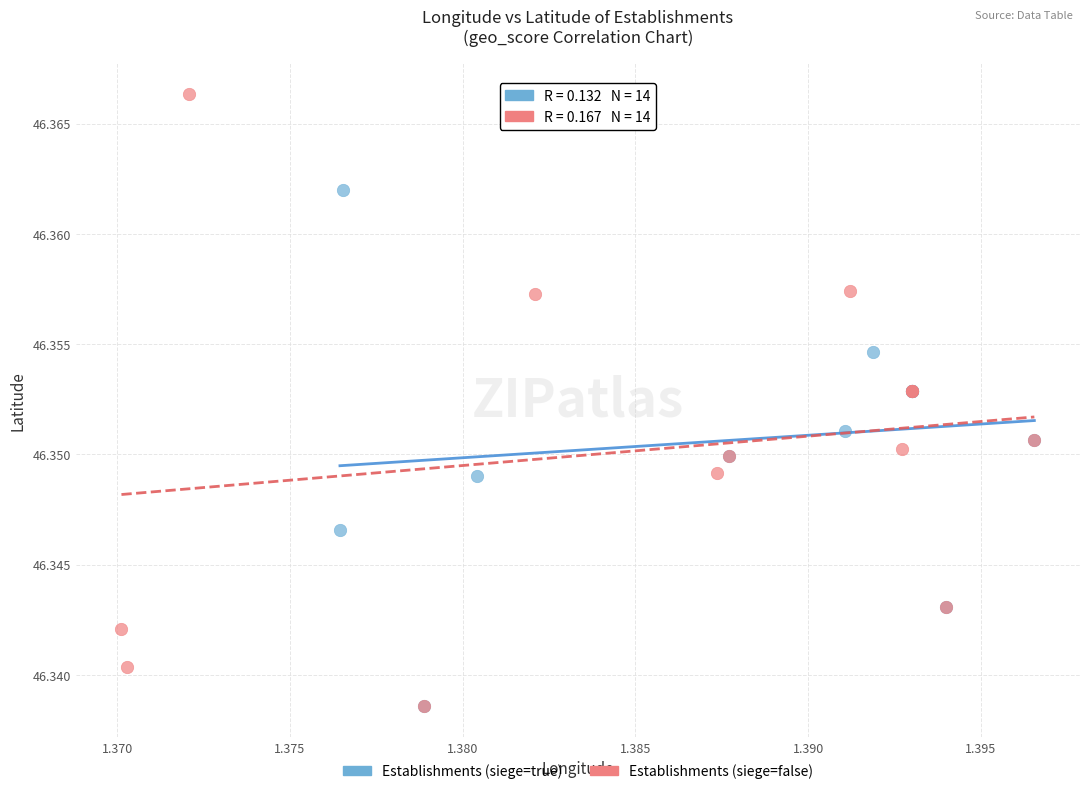

Which series contains the highest Y value?

Establishments (siege=false)